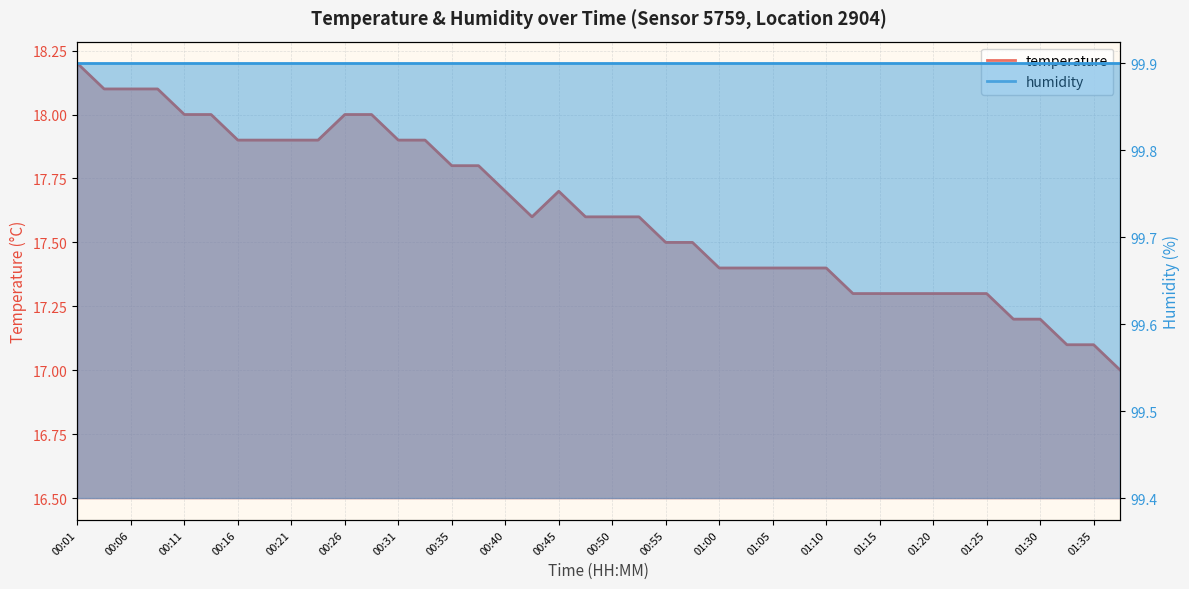

What is the difference between the values at 00:04 and 01:22?

0.8